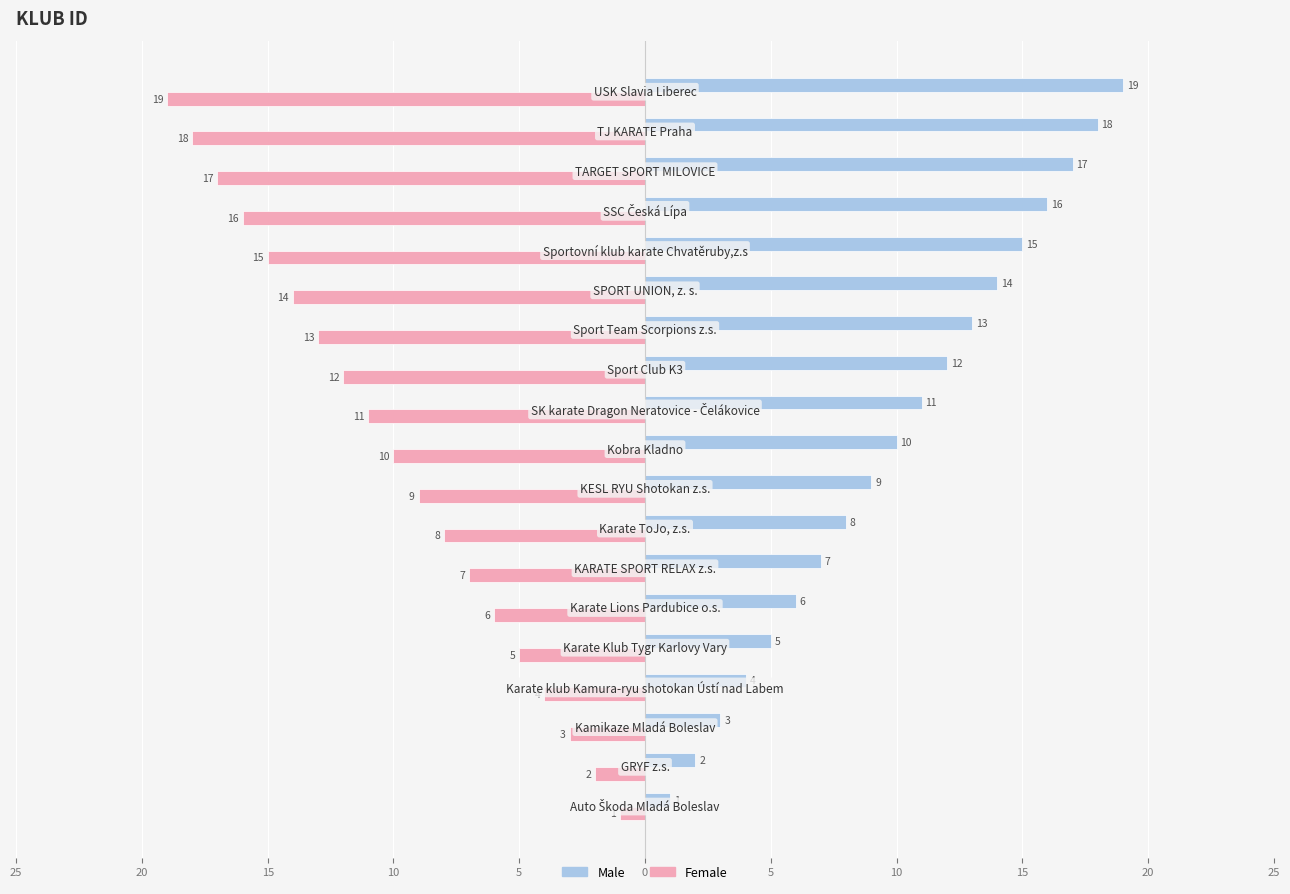

What are all the series names shown in the legend?

Male, Female